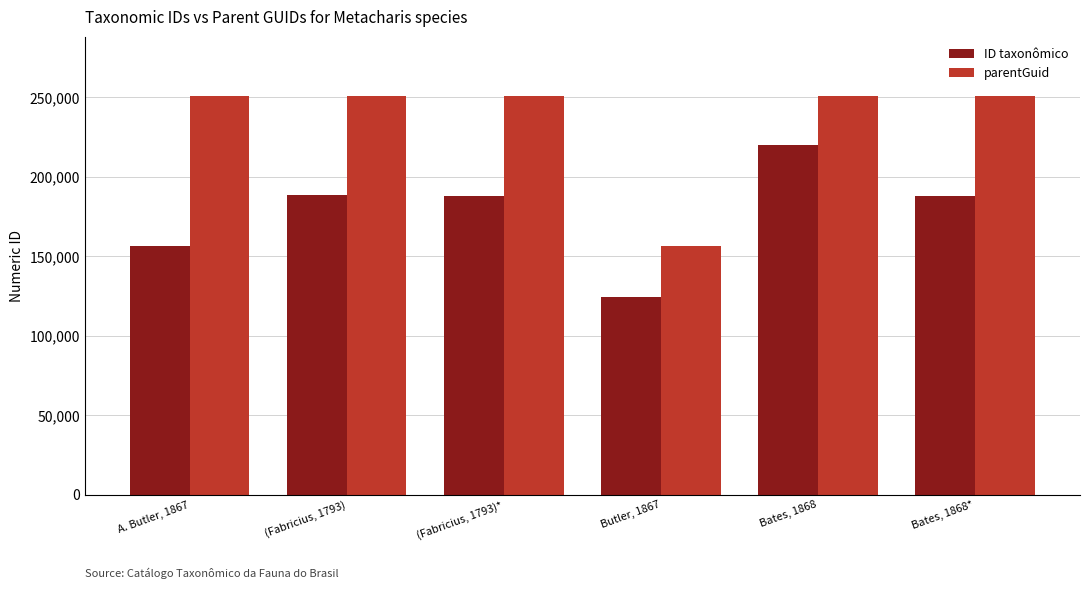

What is the difference between the highest and lowest values at Bates, 1868*?

62767